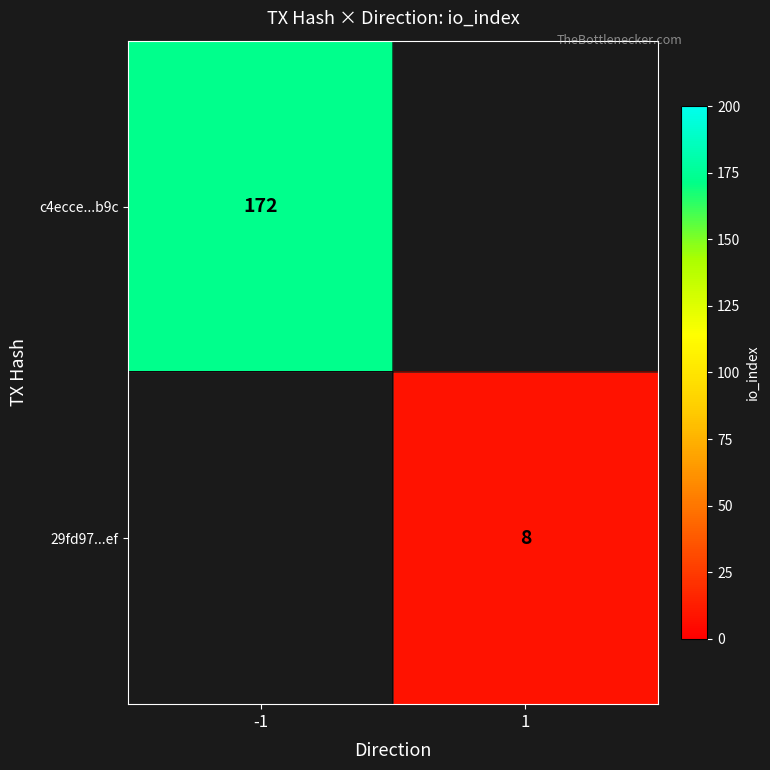

True or false: 29fd97...ef has a value of 13 at 1.

False